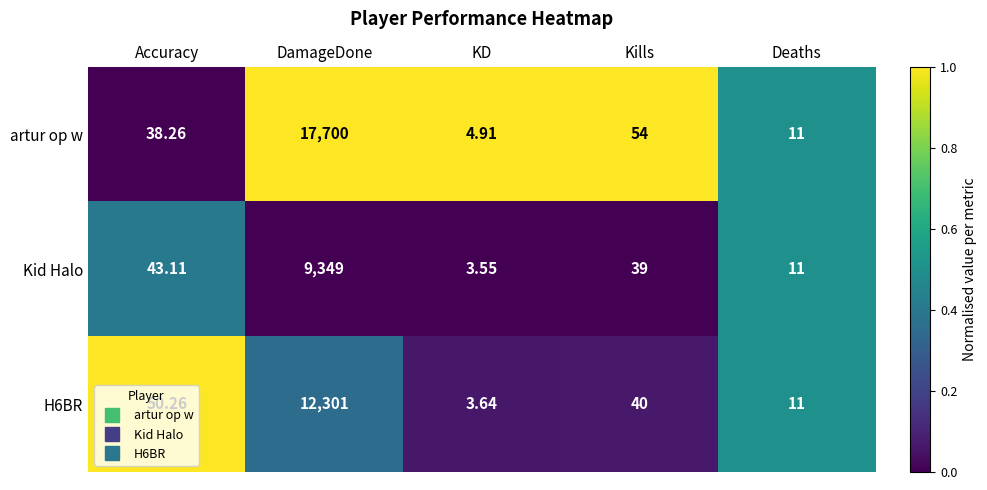

What is the maximum value shown in the chart?

17700.0